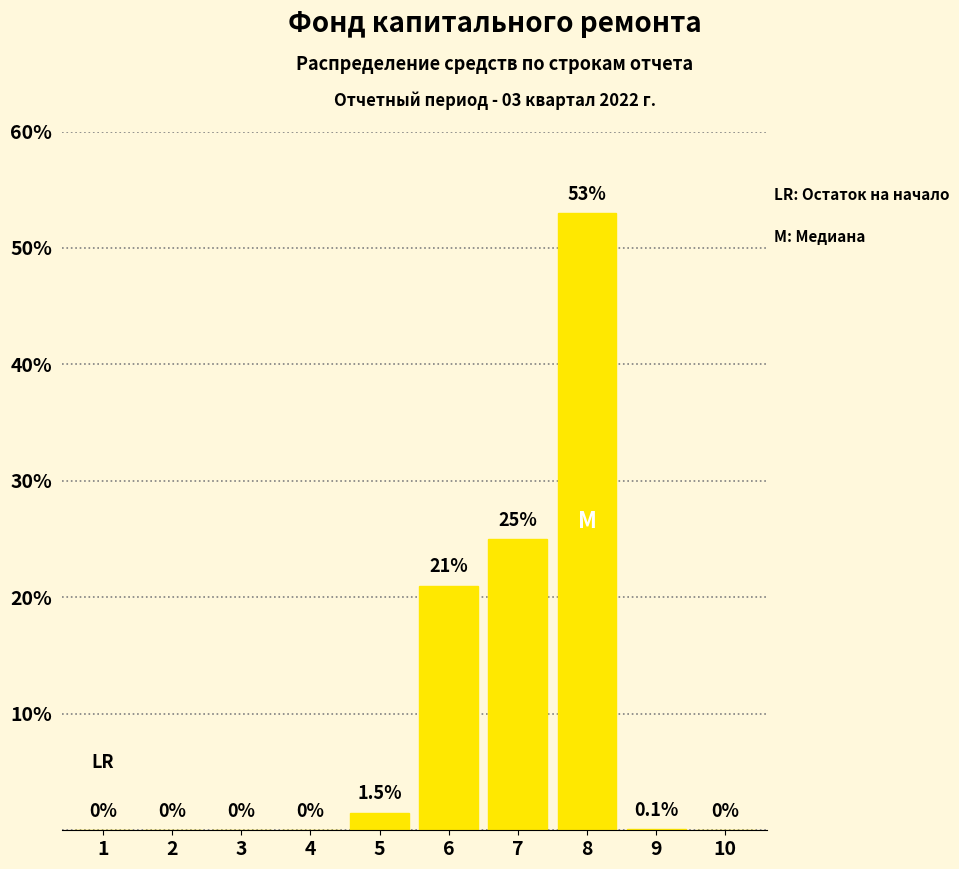

Reading left to right, transcribe all the data shown in this chart.

1=0.0	2=0.0	3=0.0	4=0.0	5=1.5	6=21.0	7=25.0	8=53.0	9=0.1	10=0.0